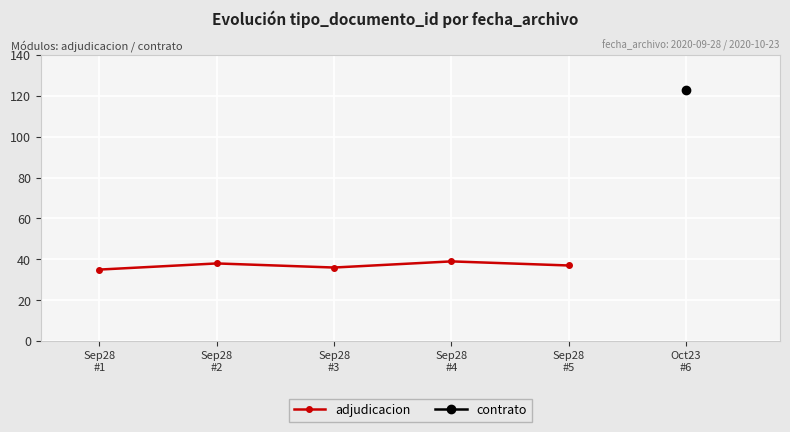

How many interior local valleys (lower than both neighbors) does the data have?

1